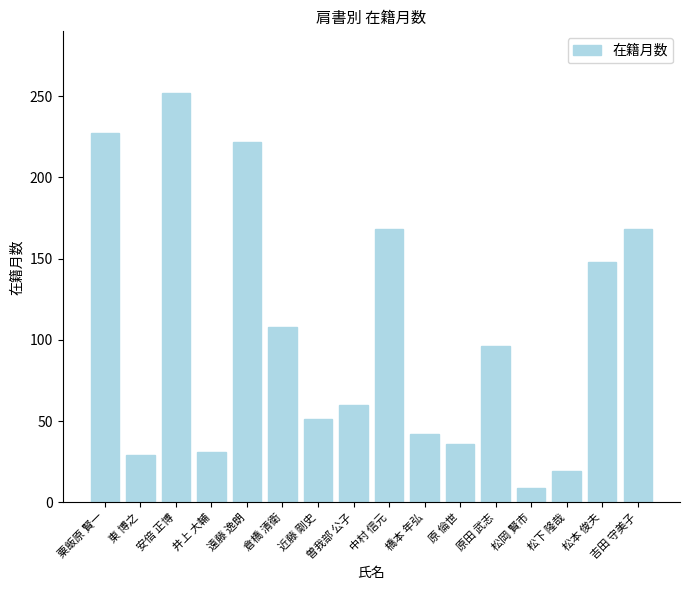

What is the greatest value displayed?

252